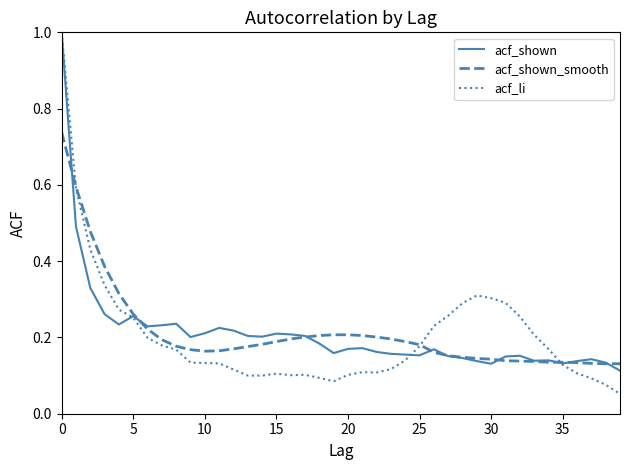

Which series has the largest range (max minus min)?

acf_li